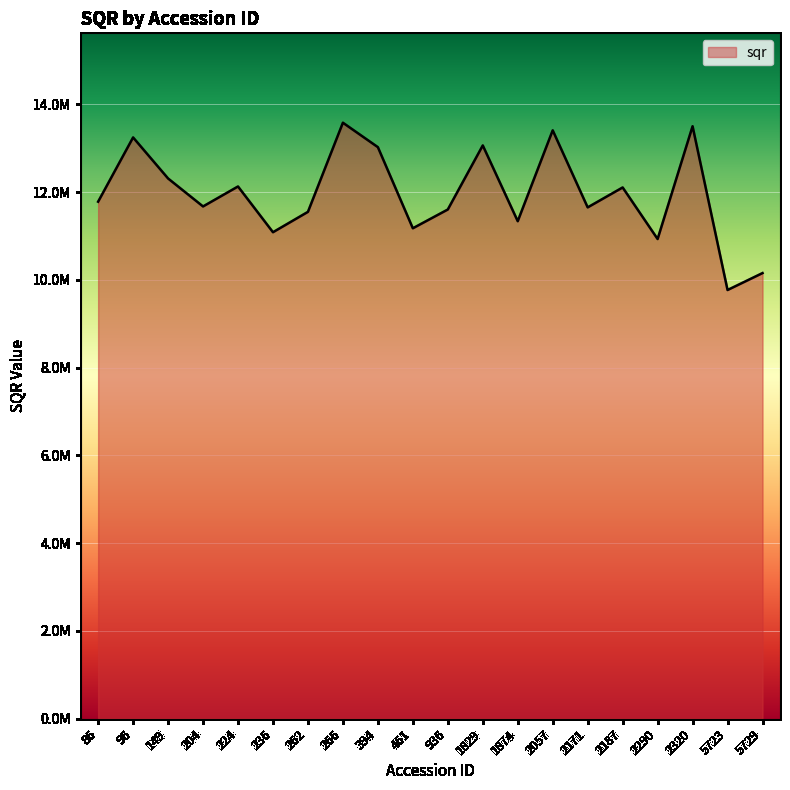

What is the smallest value displayed?

9768789.7